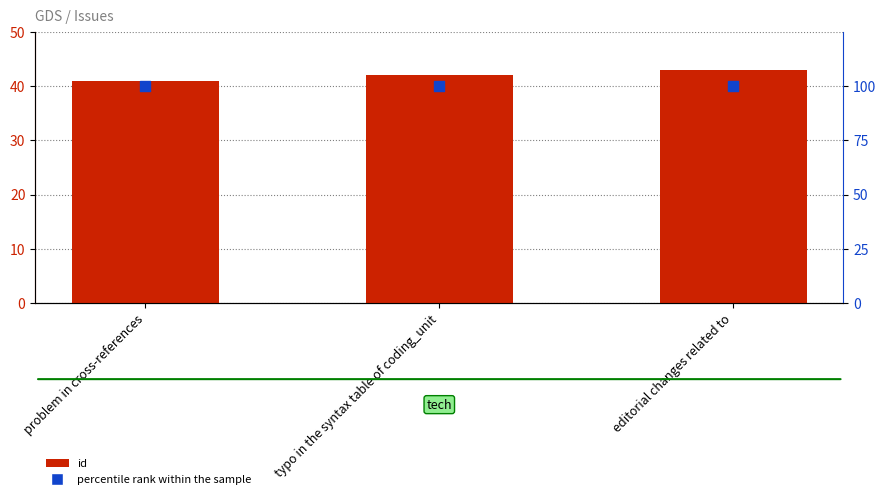

Is the value of id at typo in the syntax table of coding_unit greater than the value of percentile rank within the sample at problem in cross-references?

No